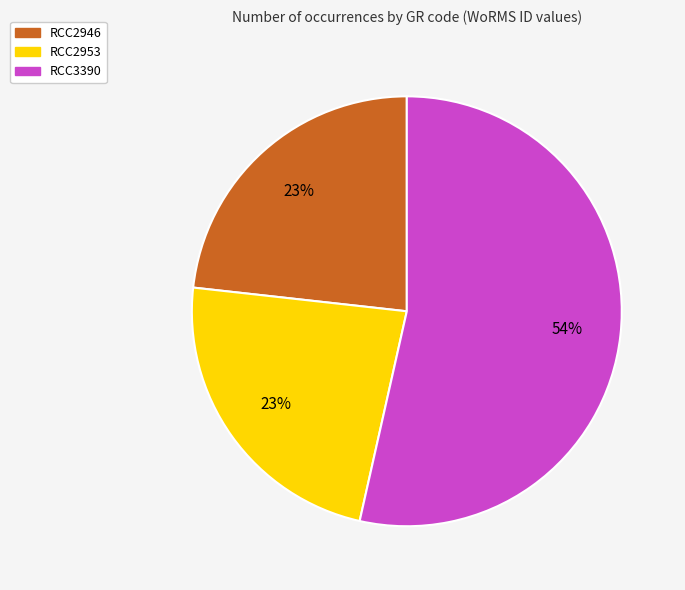

Approximately how many times larger is the value at RCC2946 compared to RCC3390?

0.4